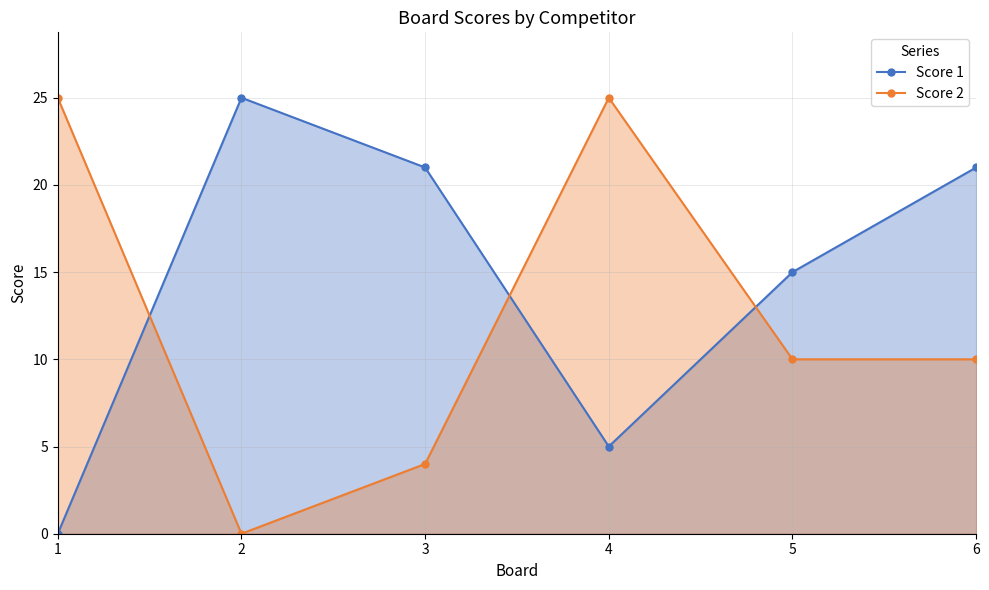

Which series changed the most between 3 and 4?

Score 2